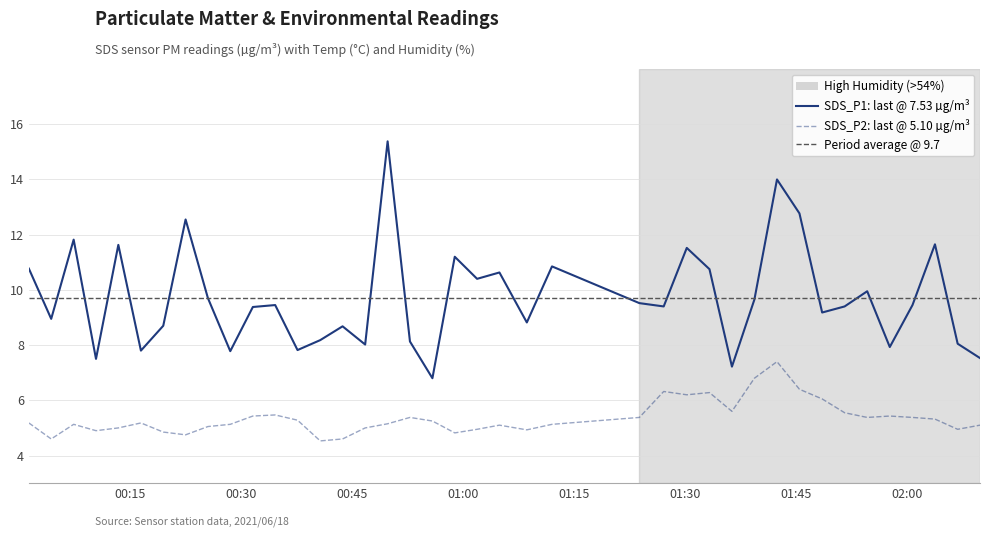

Rank the series at 2021/06/18 01:42:26 from lowest to highest value.

SDS_P2, SDS_P1